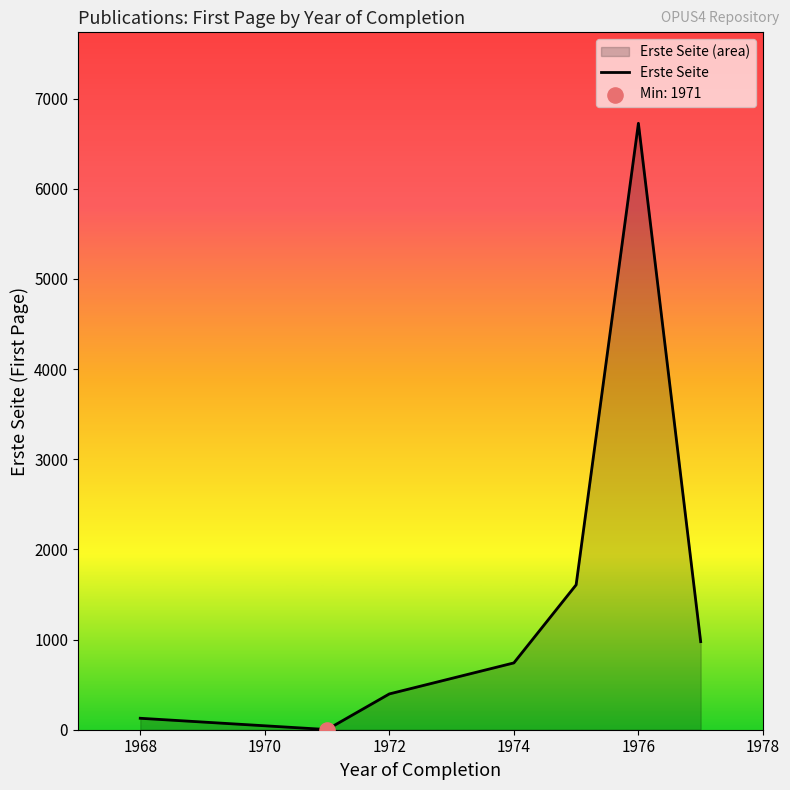

Between 1968 and 1976, which is larger?

1976